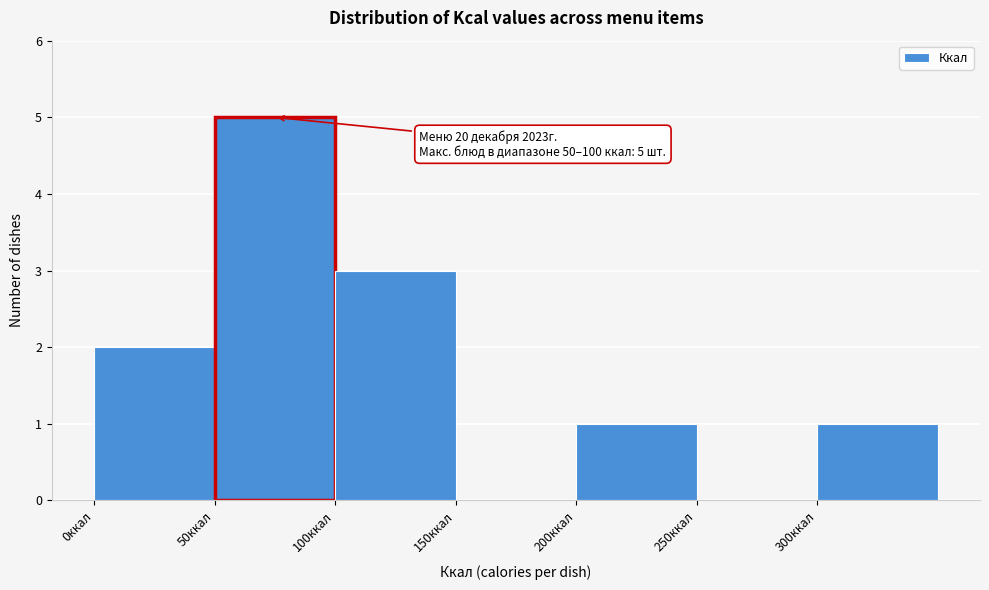

Which range on the x-axis has the tallest bar?

50 to 100